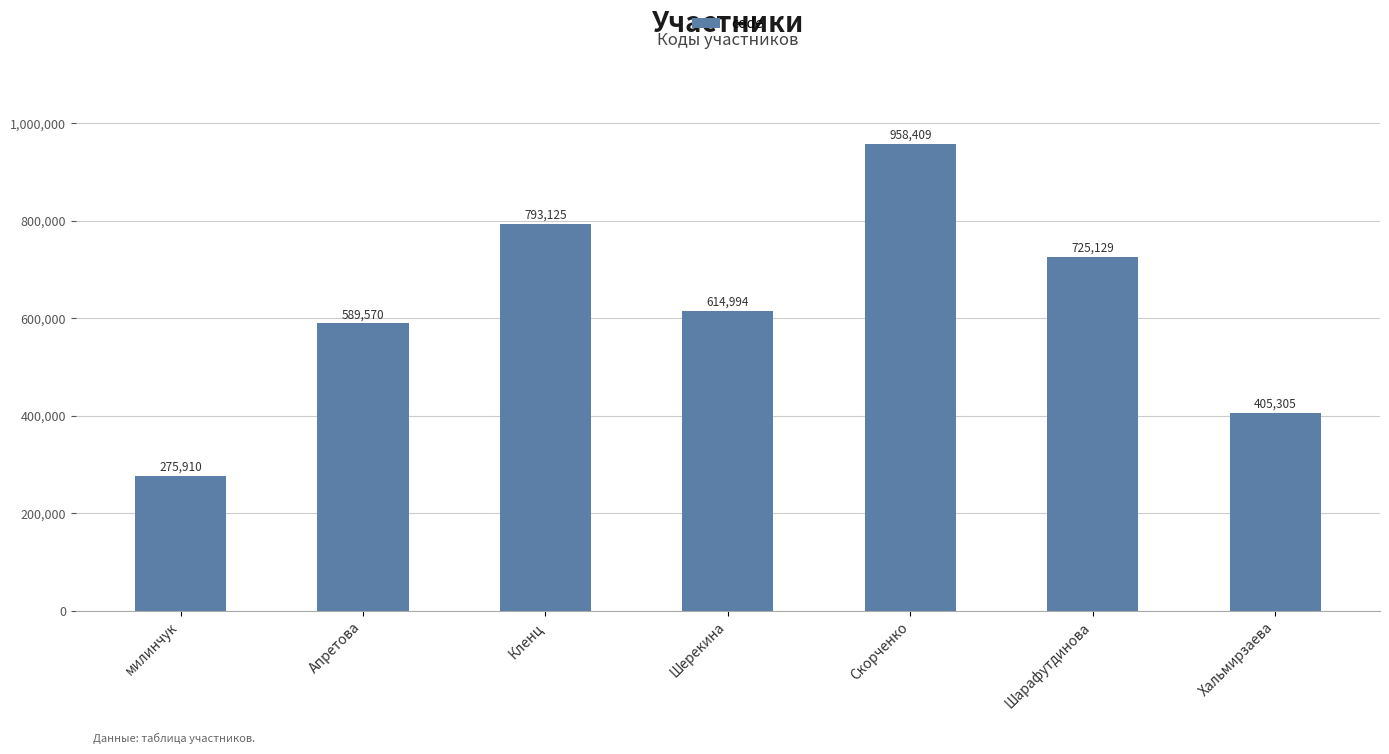

The value at Шарафутдинова is 172181. True or false?

False